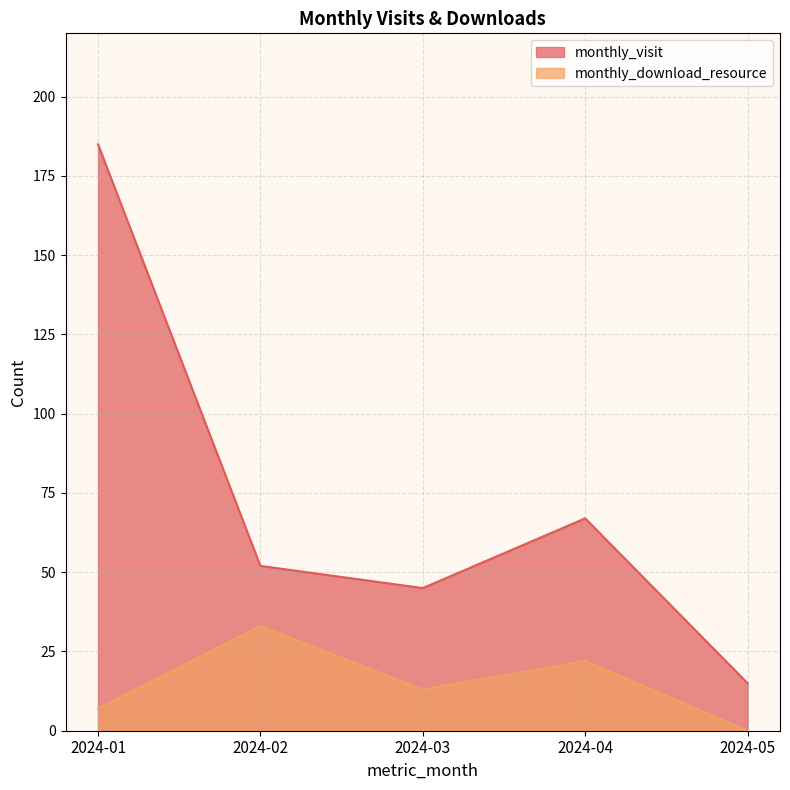

Reading left to right, extract all data points from this chart.

monthly_visit: 185	52	45	67	15
monthly_download_resource: 7	33	13	22	0